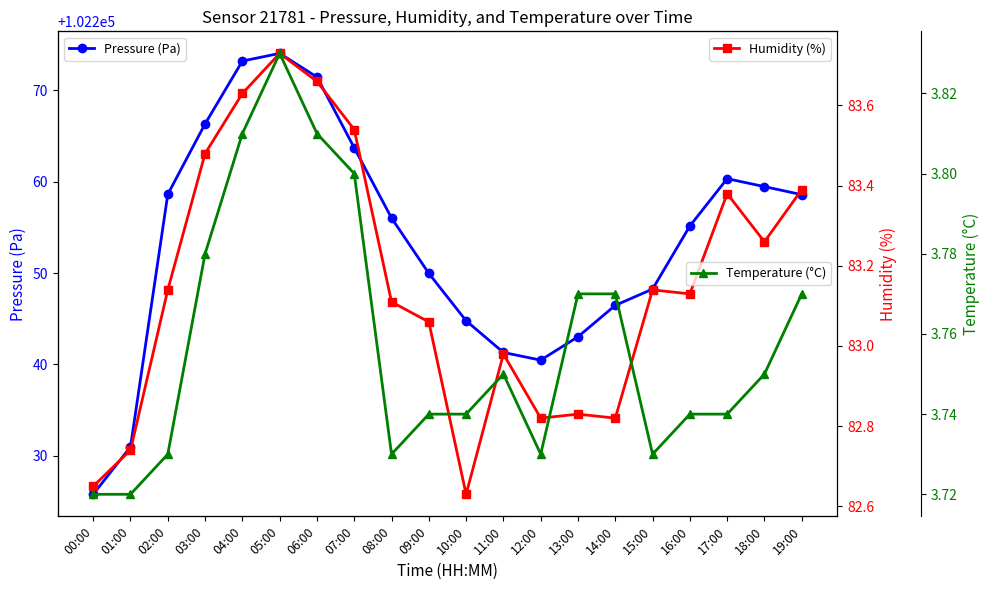

At which category is the sum across all series the highest?

05:00